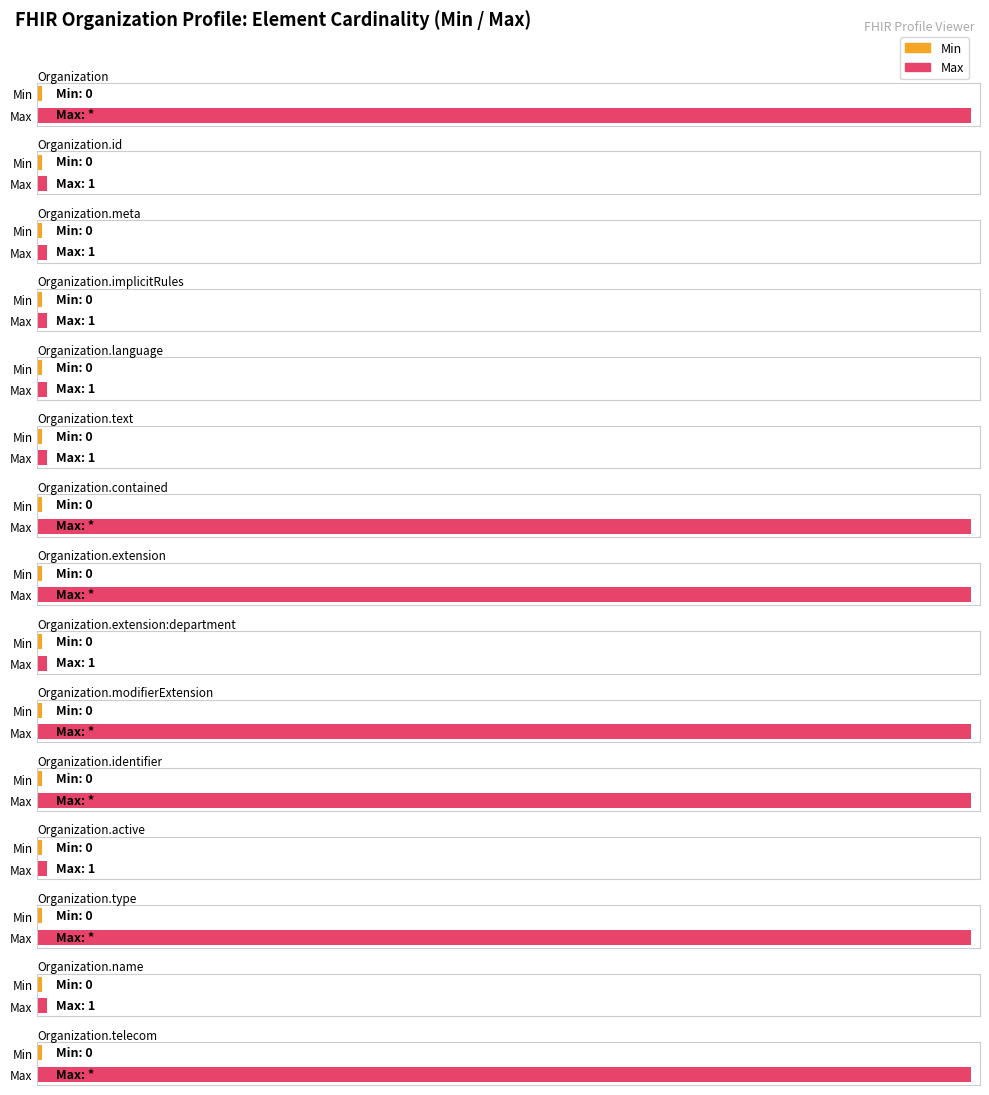

How many distinct data groups are displayed?

2